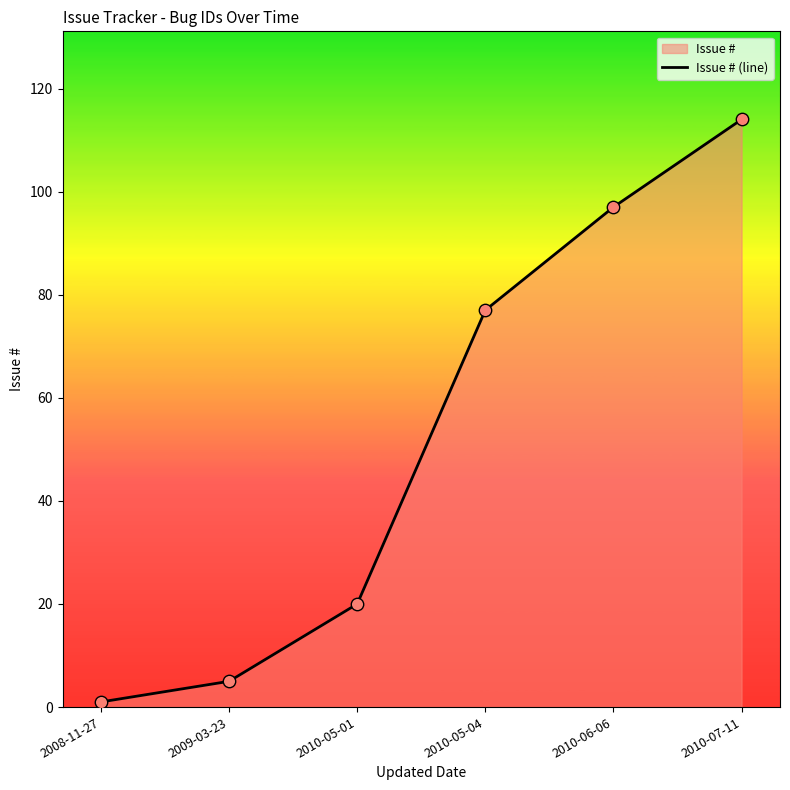

Which has a higher value, 2010-07-11 or 2010-06-06?

2010-07-11